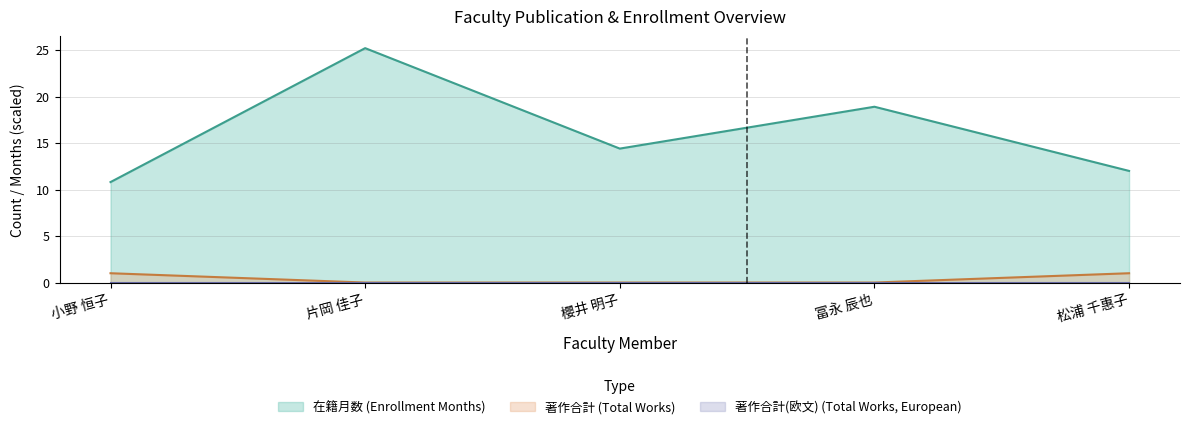

At how many categories does at least one series exceed 9?

5